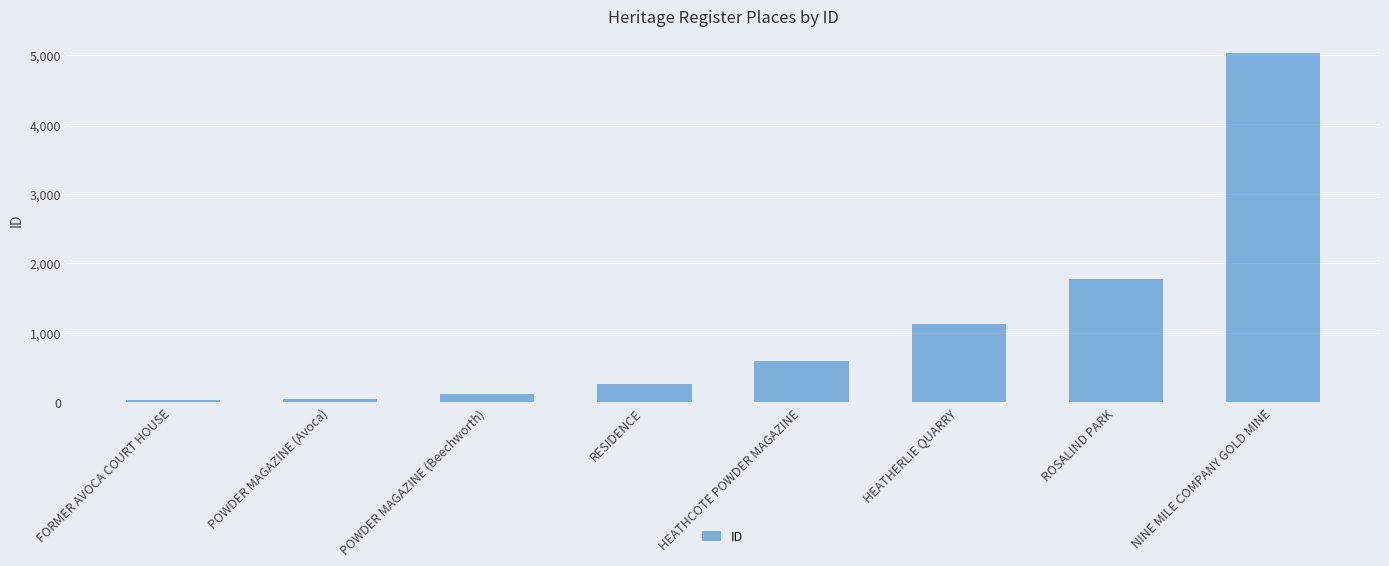

What is the difference between the values at POWDER MAGAZINE (Avoca) and HEATHCOTE POWDER MAGAZINE?

548